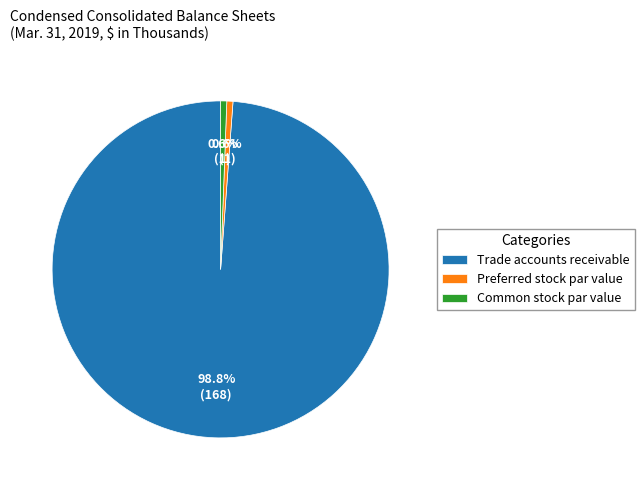

Which has a higher value, Trade accounts receivable or Preferred stock par value?

Trade accounts receivable